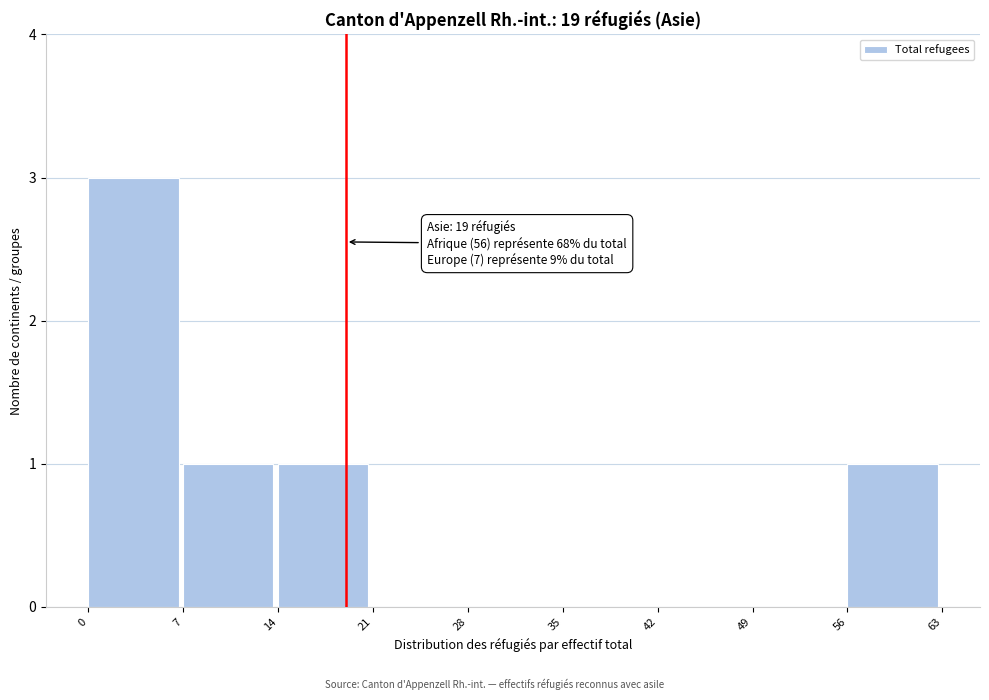

Over which range of the x-axis is the bar tallest?

0 to 7